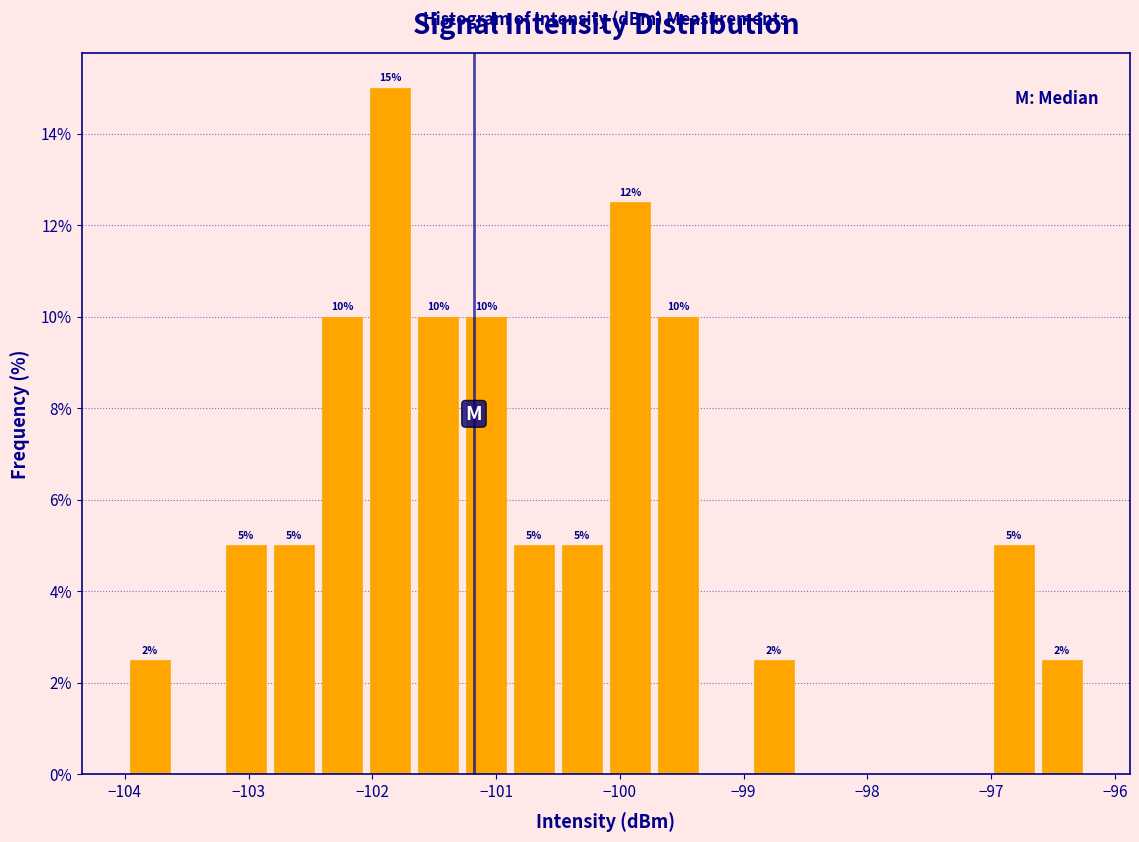

Read against the x-axis, roughly where is the centre of the tallest bar?

-101.9